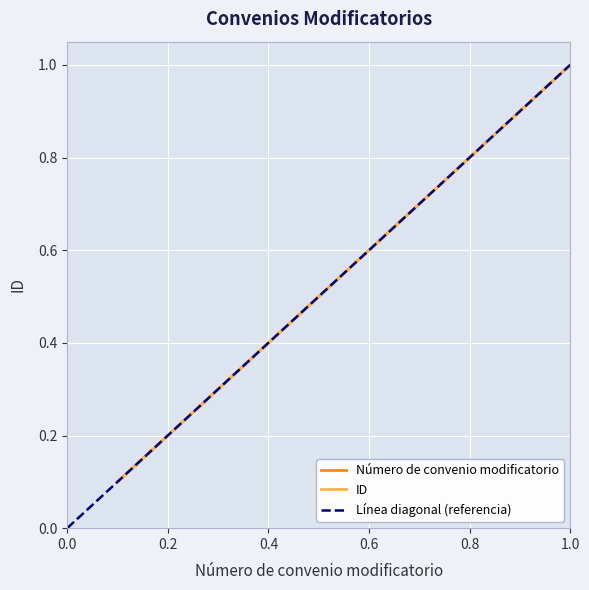

Which series has the widest spread of values?

Número de convenio modificatorio